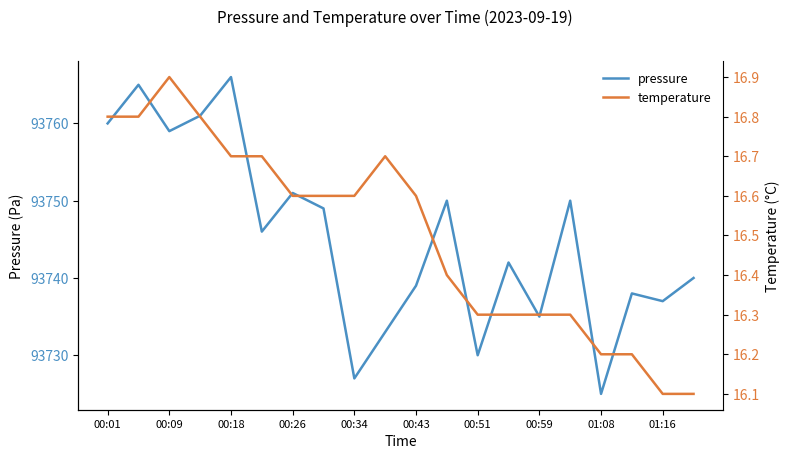

Which series has the widest spread of values?

pressure